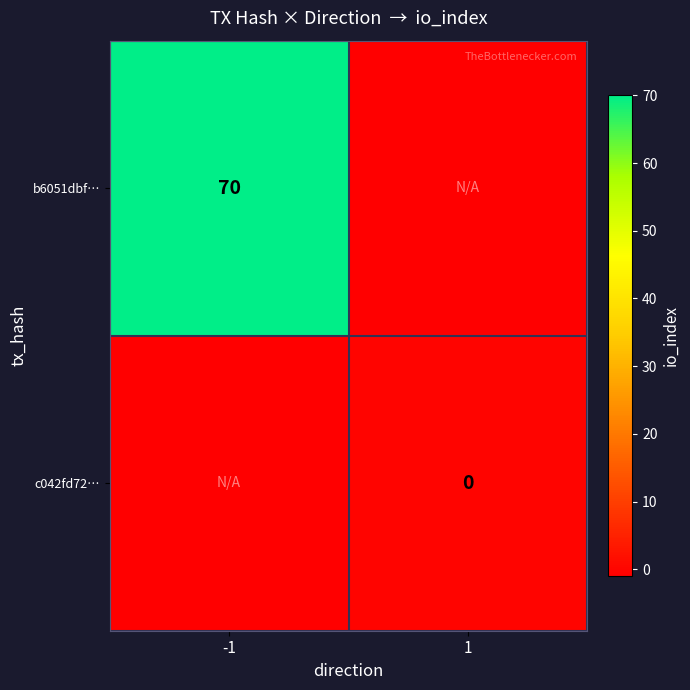

True or false: b6051dbf… has a value of 26 at -1.

False